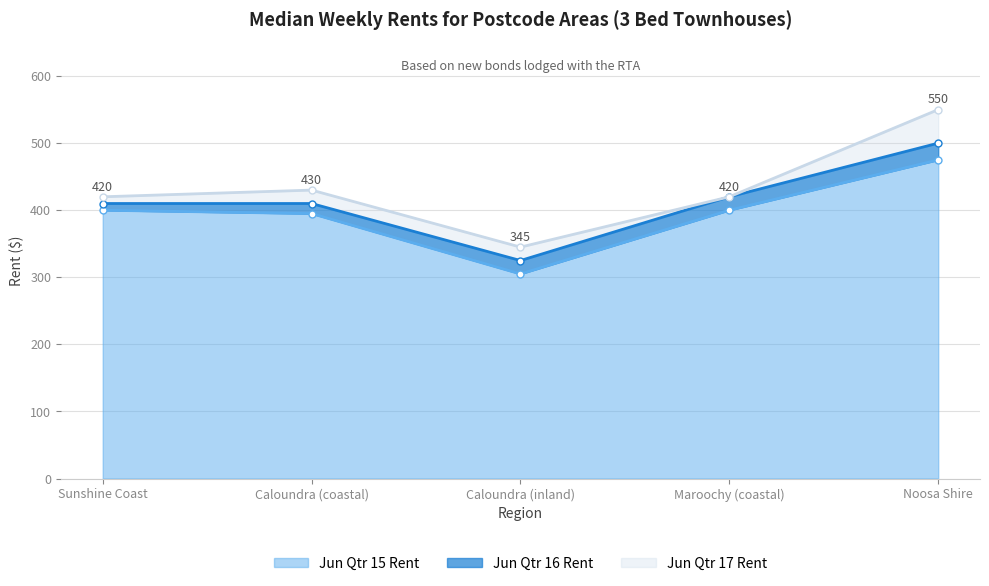

What is the difference between the maximum and minimum values in the Jun Qtr 17 Rent series?

205